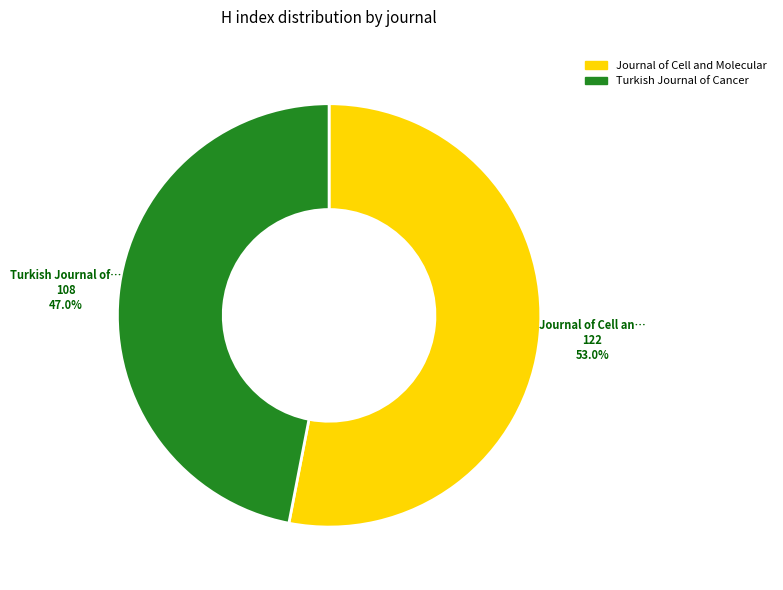

Is there a majority slice in this chart?

Yes